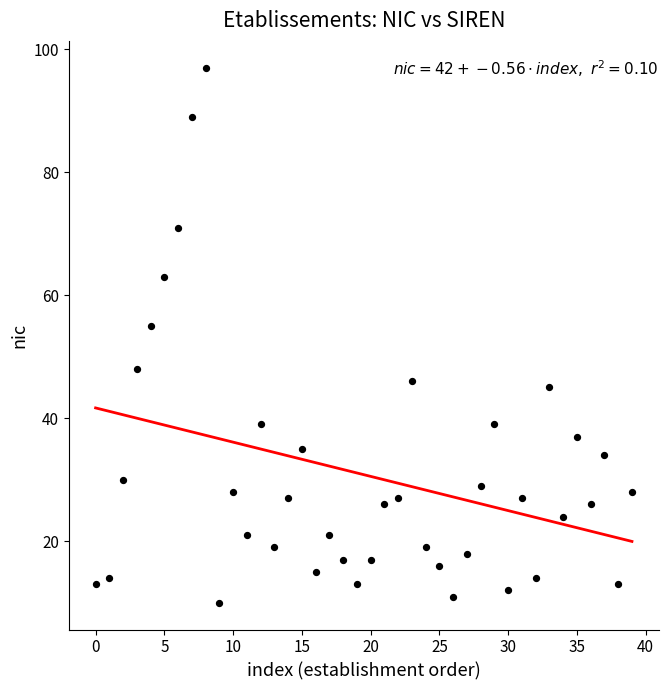

What Y value in the scatter plot is closest to 53?

55